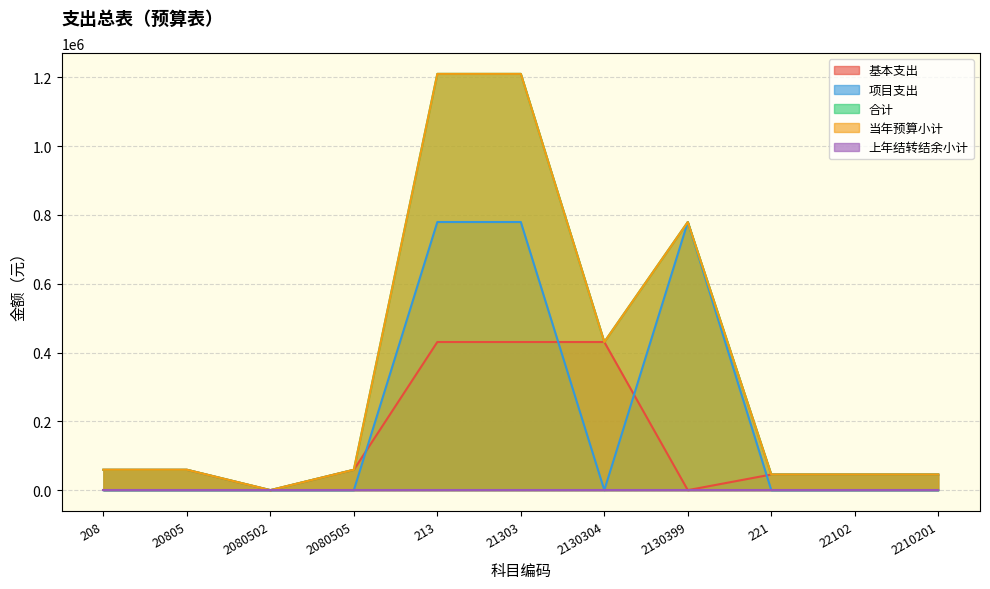

What is the label of the 11th point from the left?

2210201